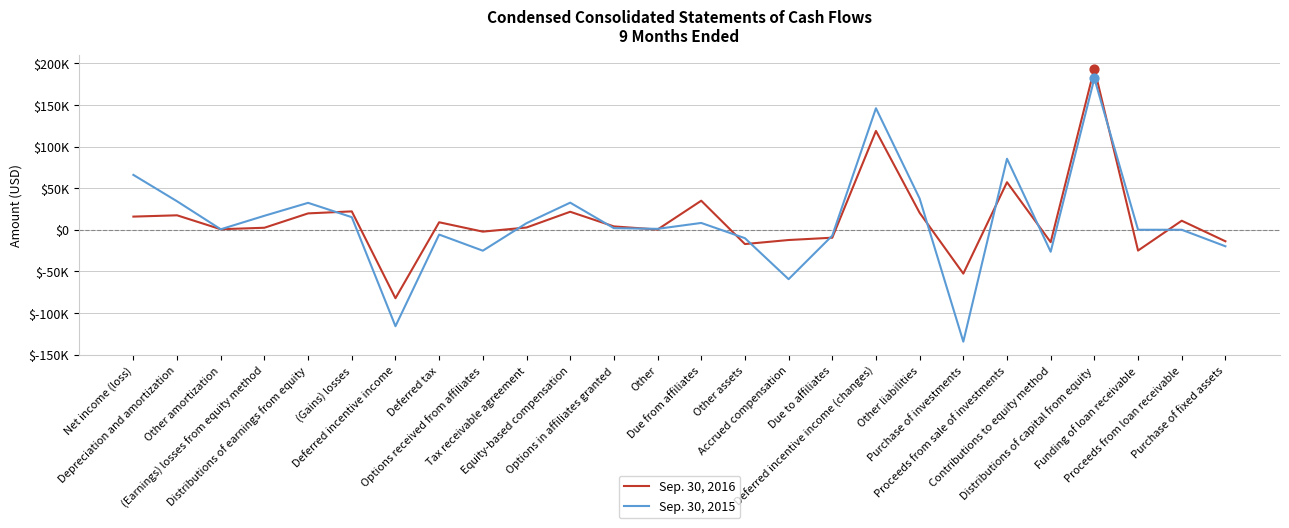

At how many categories does at least one series exceed 52897?

4